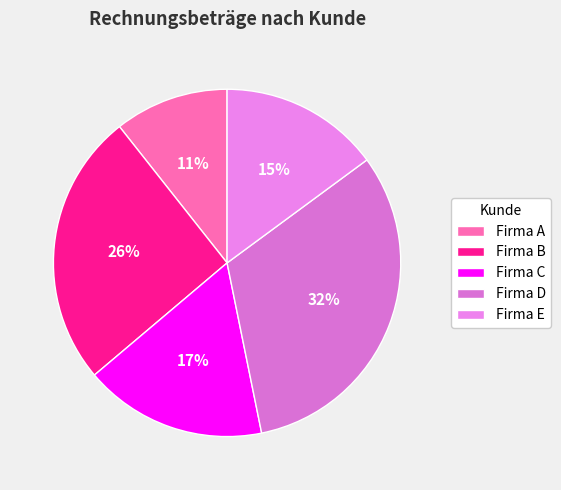

True or false: Firma E accounts for 15% of the total.

True